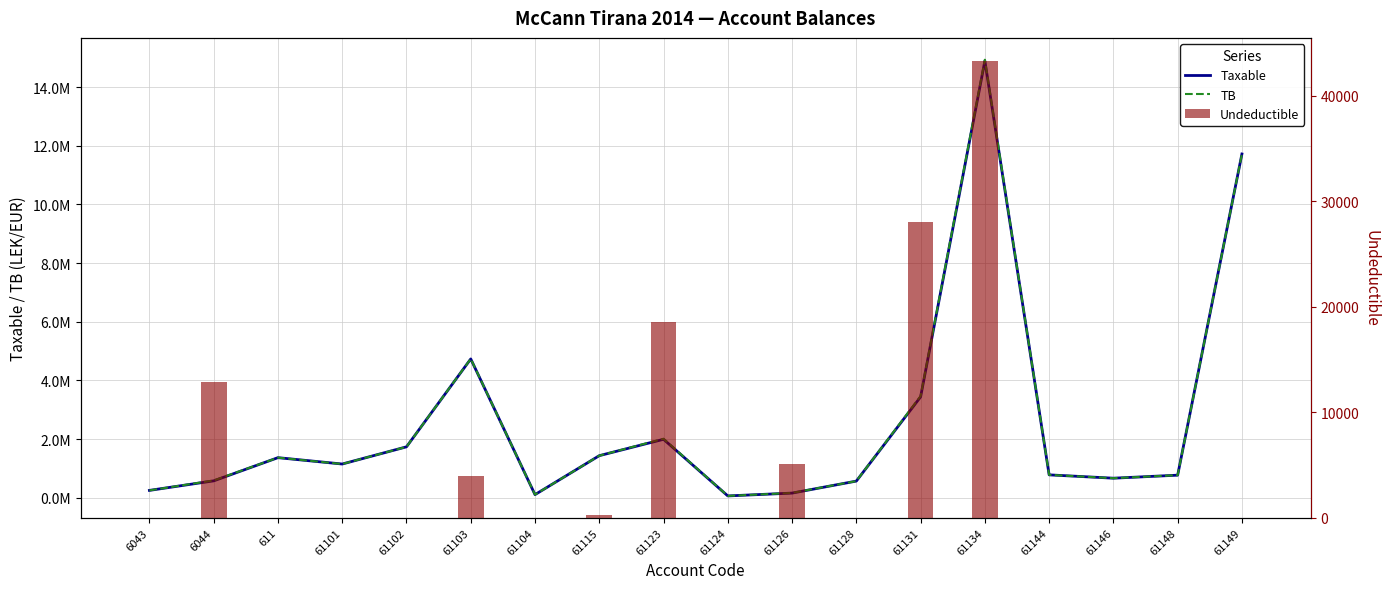

Which series has the widest spread of values?

TB